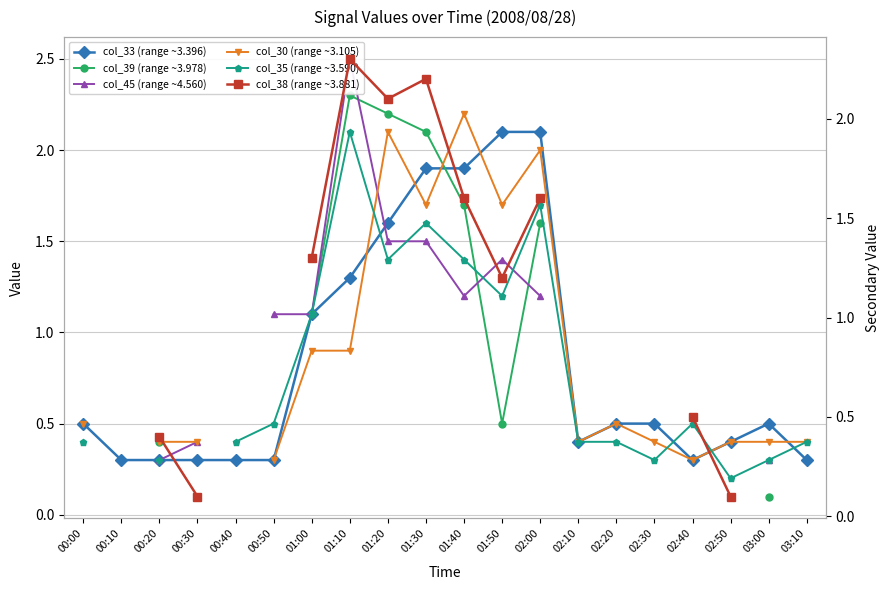

What is the label of the 20th point from the left?

03:10